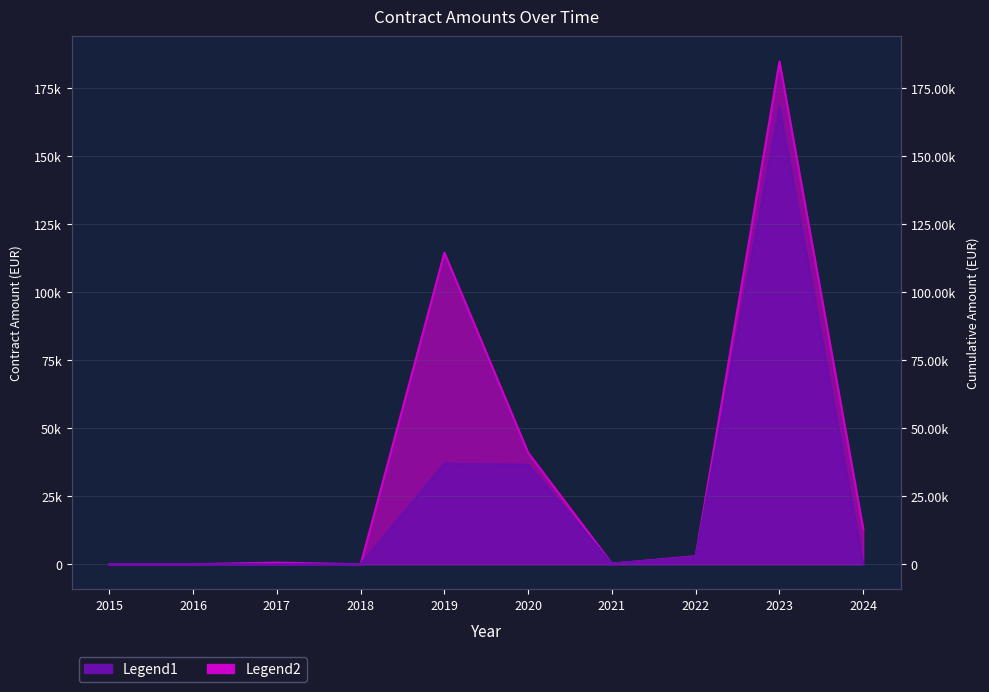

What are all the series names shown in the legend?

Legend1, Legend2